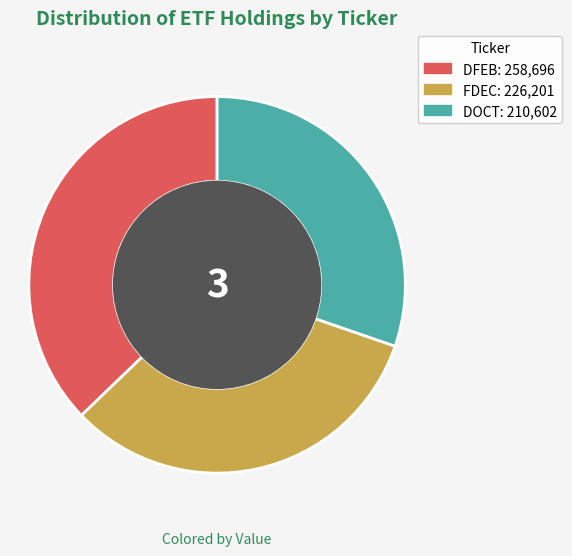

True or false: FDEC accounts for 21% of the total.

False